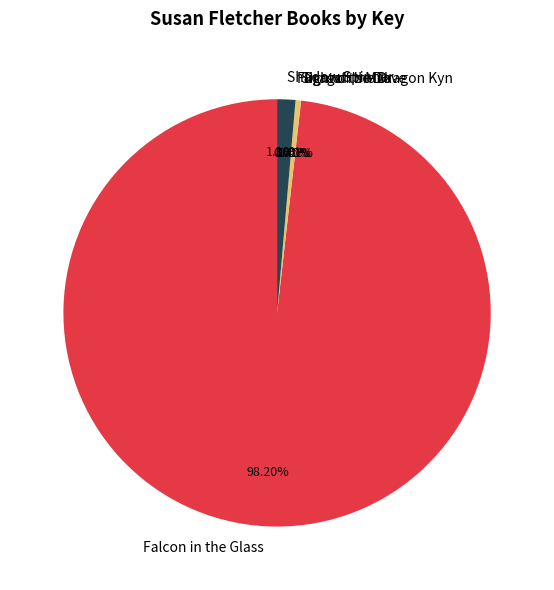

The Shadow Spinner slice represents 1% of the pie. True or false?

True